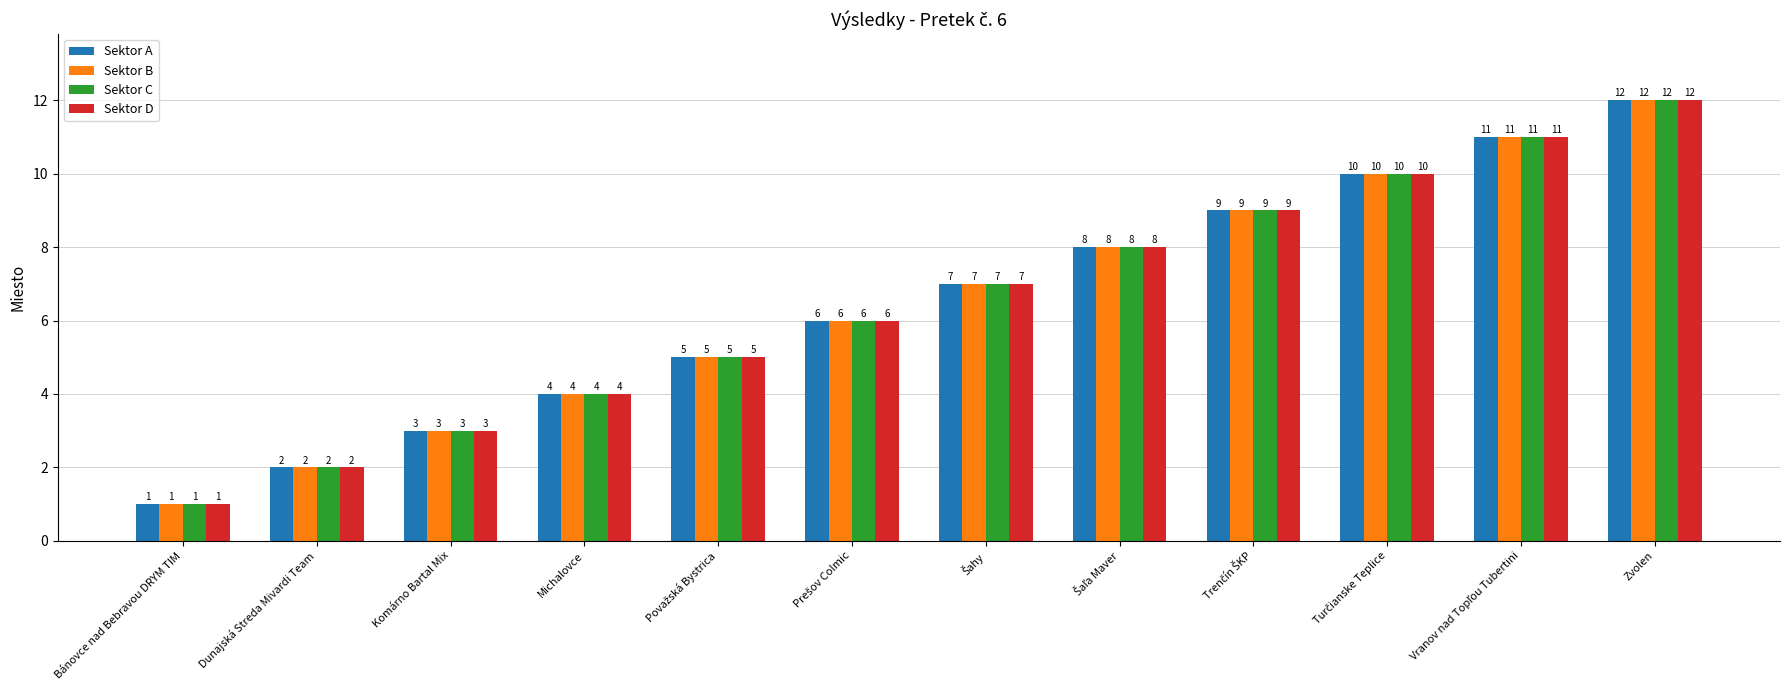

What is the label of the 12th bar from the right?

Bánovce nad Bebravou DRYM TIM